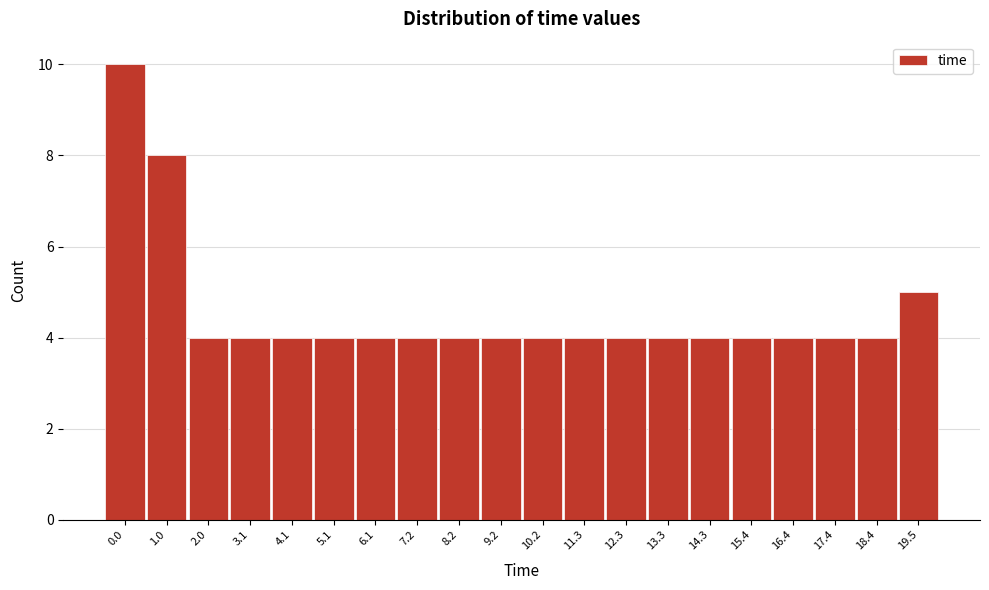

Reading left to right, what are all the values shown in this chart?

10	8	4	4	4	4	4	4	4	4	4	4	4	4	4	4	4	4	4	5